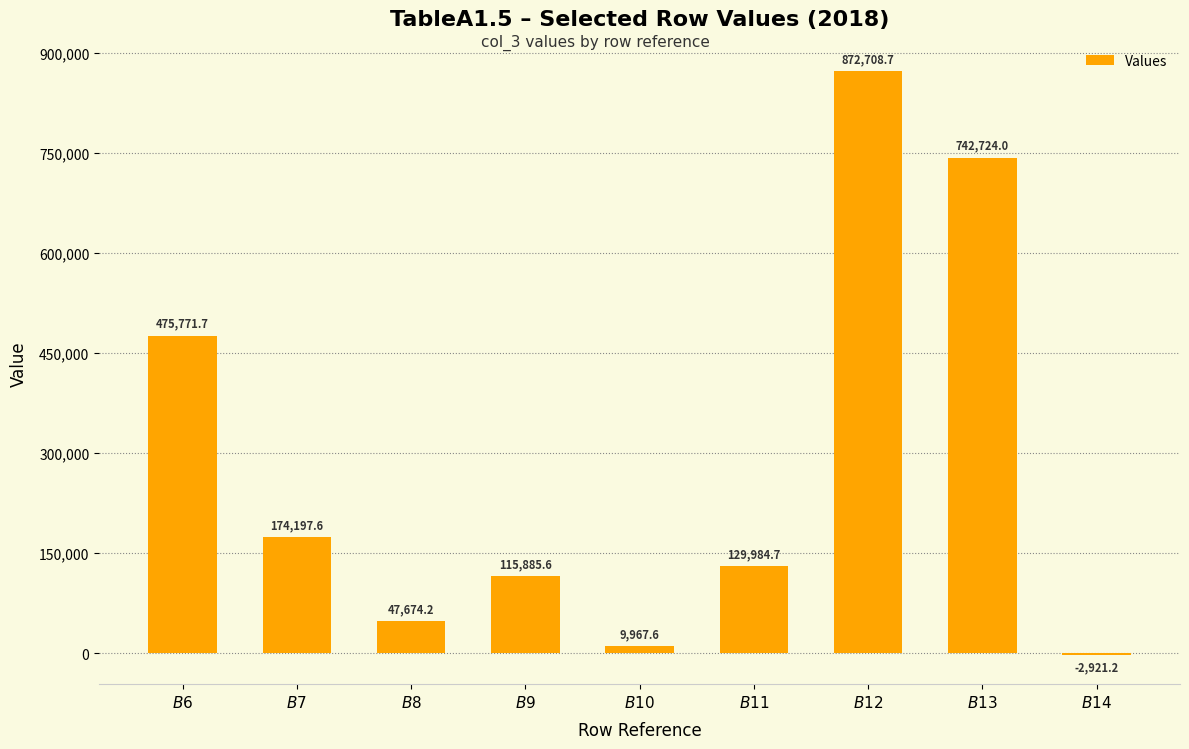

Rank the categories by value from lowest to highest.

$B$14, $B$10, $B$8, $B$9, $B$11, $B$7, $B$6, $B$13, $B$12